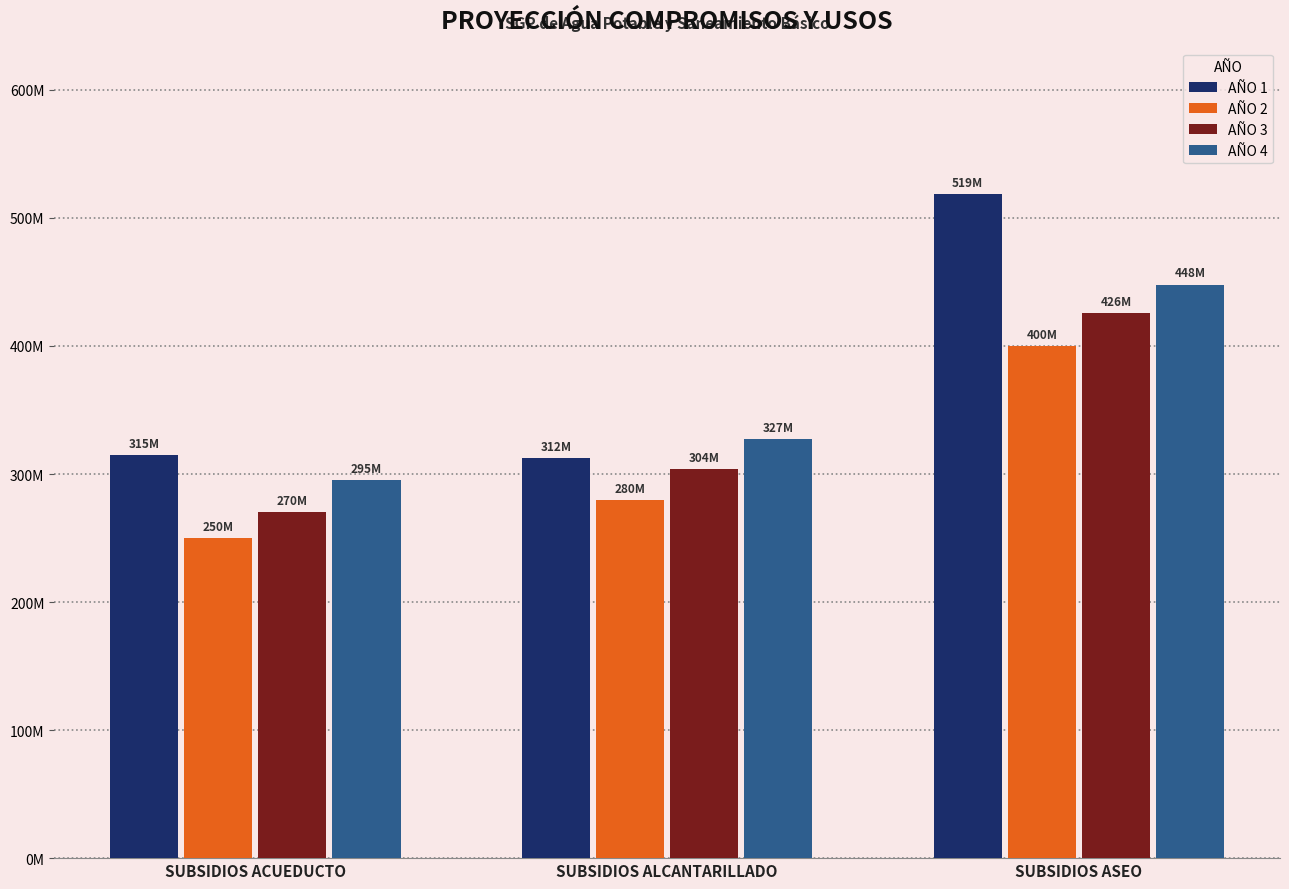

What is the difference between the AÑO 2 values at SUBSIDIOS ALCANTARILLADO and SUBSIDIOS ASEO?

120.0